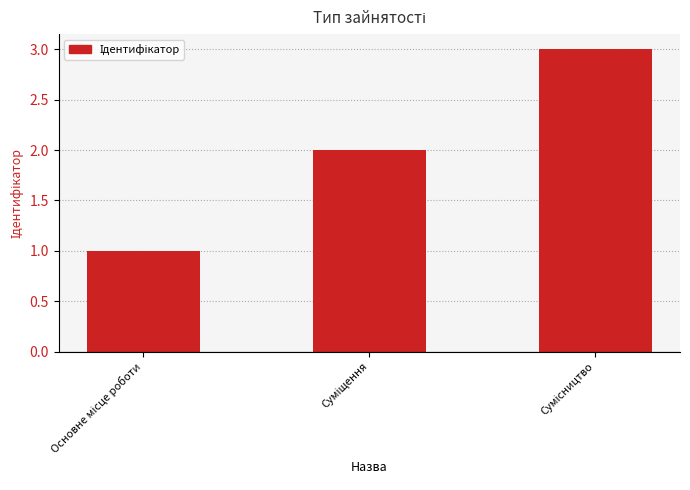

What is the smallest value displayed?

1